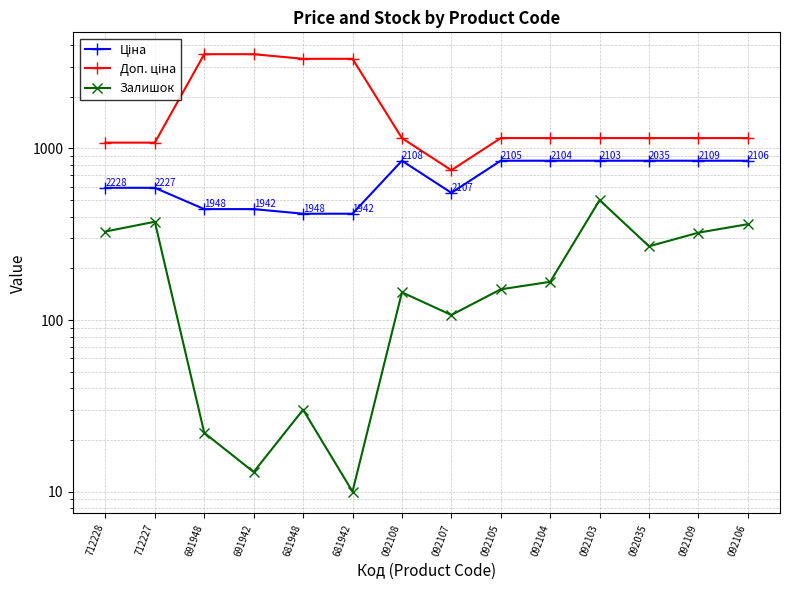

Reading right to left, list all the values displayed in this chart.

Ціна: 848.4	848.4	848.4	848.4	848.4	848.4	551.5	848.4	416.6	416.6	443.1	443.1	589.9	589.9
Доп. ціна: 1149.7	1149.7	1149.7	1149.7	1149.7	1149.7	747.0	1149.7	3332.5	3332.5	3545.0	3545.0	1081.7	1081.7
Залишок: 362.0	323.0	269.0	500.0	167.0	151.0	107.0	145.0	10.0	30.0	13.0	22.0	374.0	328.0